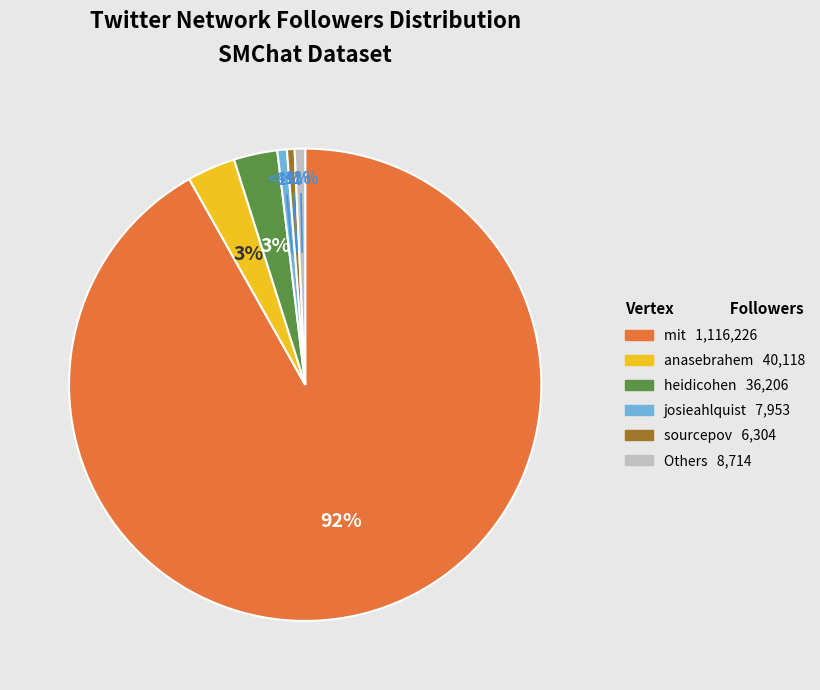

Is there any slice that represents more than half of the pie?

Yes